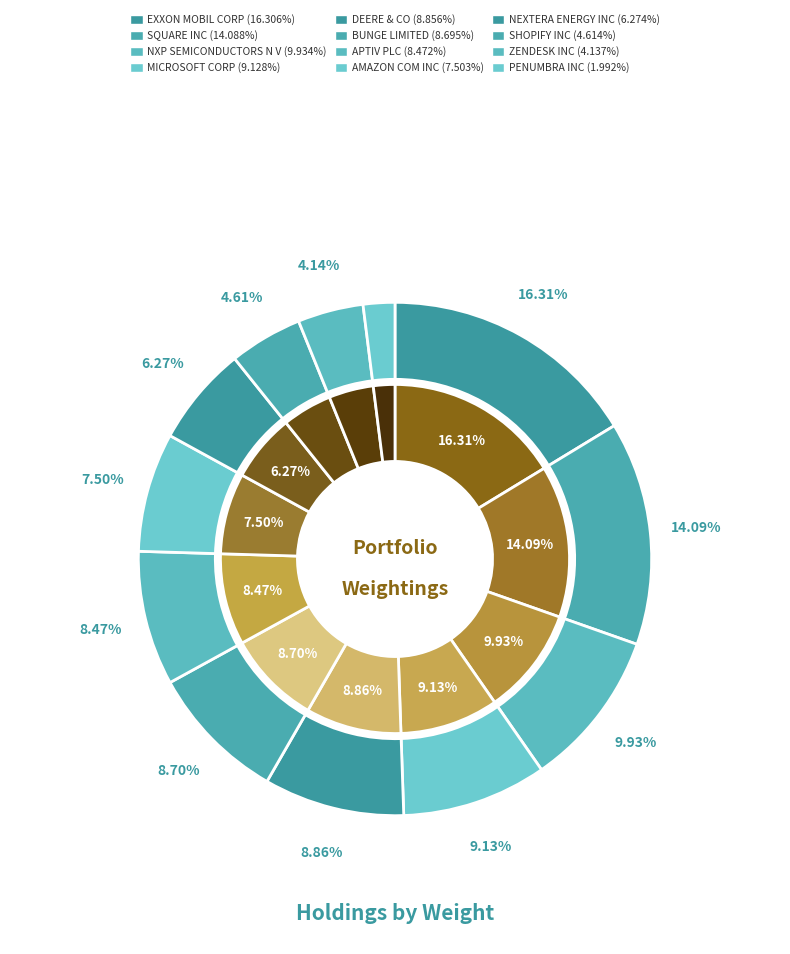

What is the smallest slice in the pie chart?

PENUMBRA INC